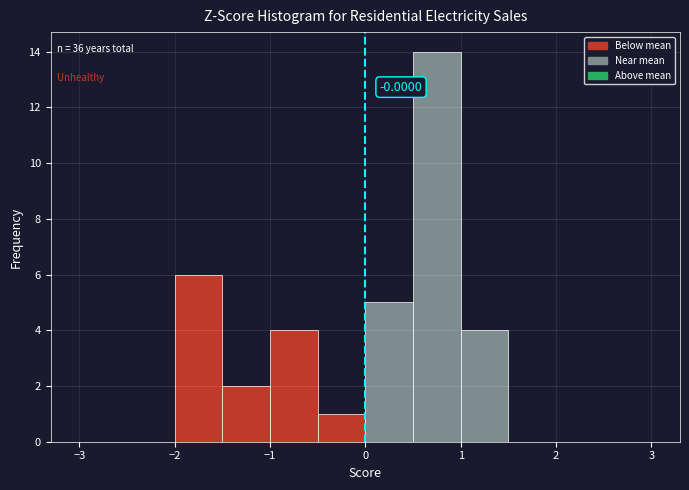

Over which range of the x-axis is the bar tallest?

0.5 to 1.0